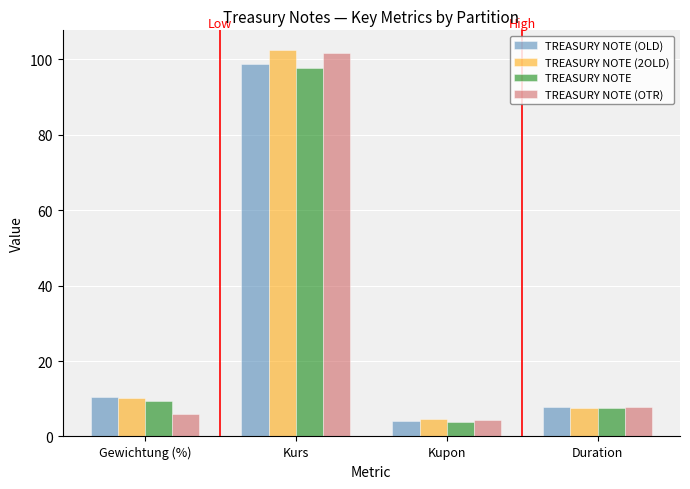

At which category is the sum across all series the highest?

Kurs